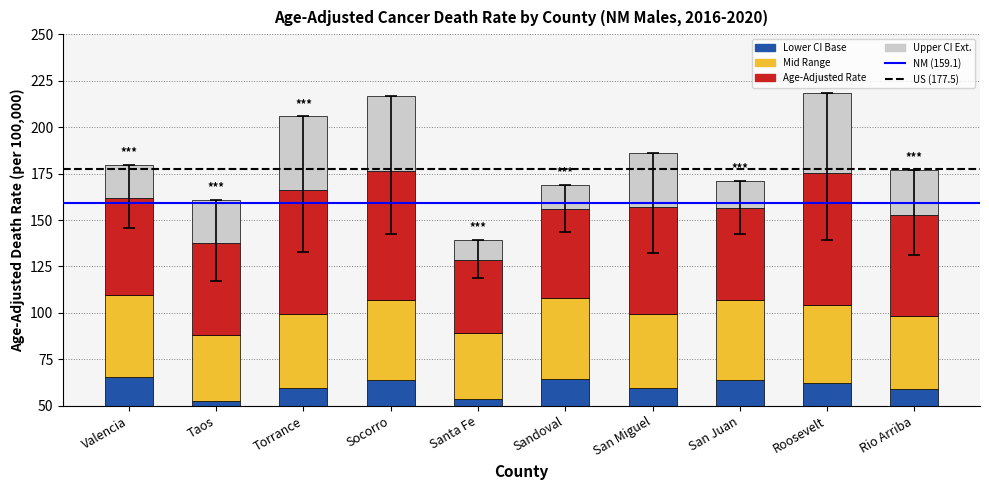

Between Roosevelt and Torrance, which is larger?

Roosevelt